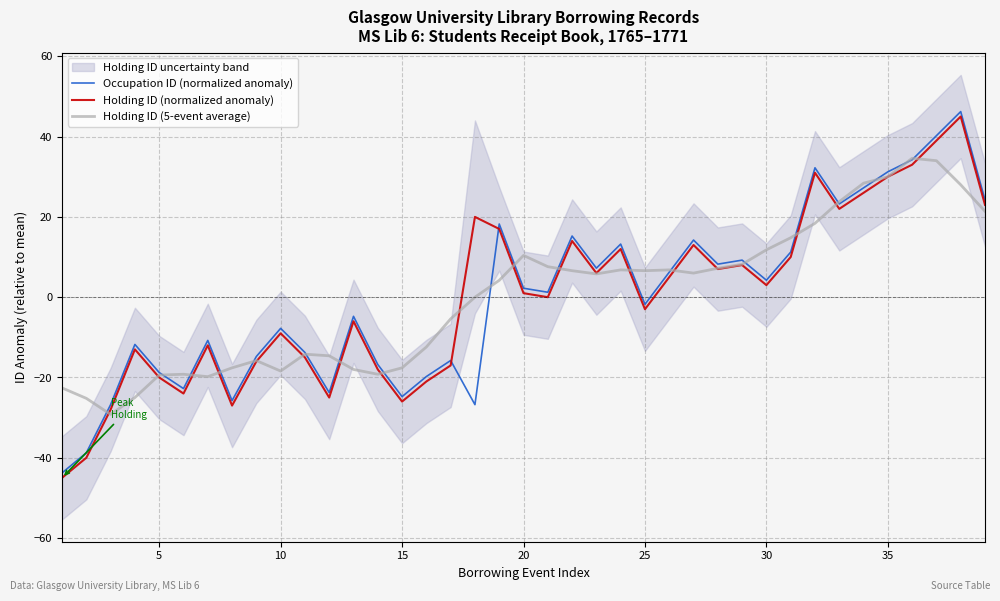

What is the minimum value for Holding ID (normalized anomaly)?

-45.0